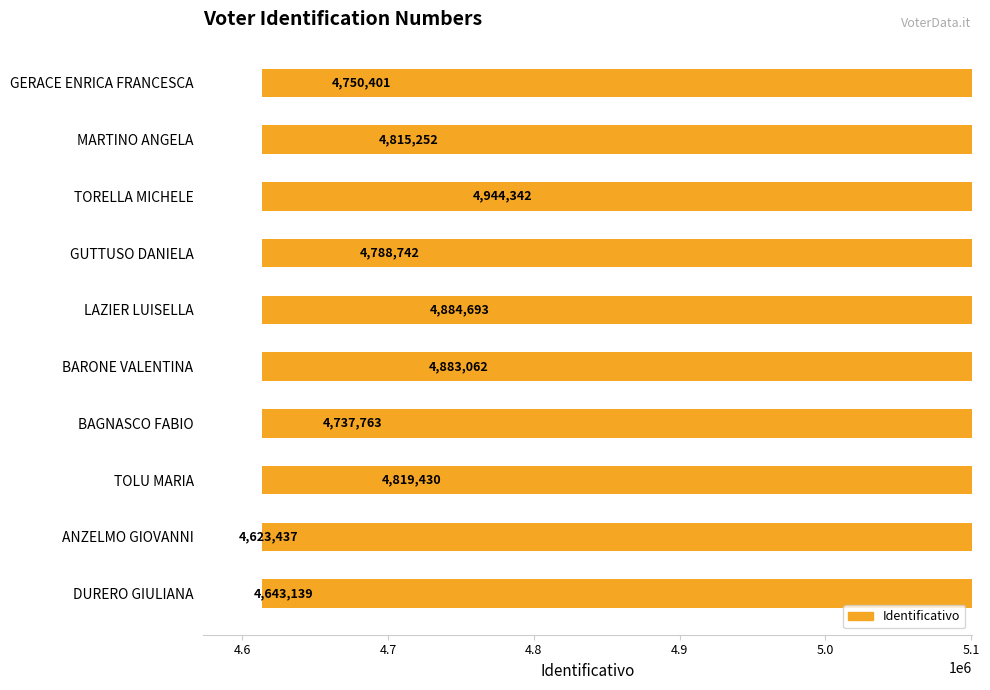

How many values are below 4815252?

5